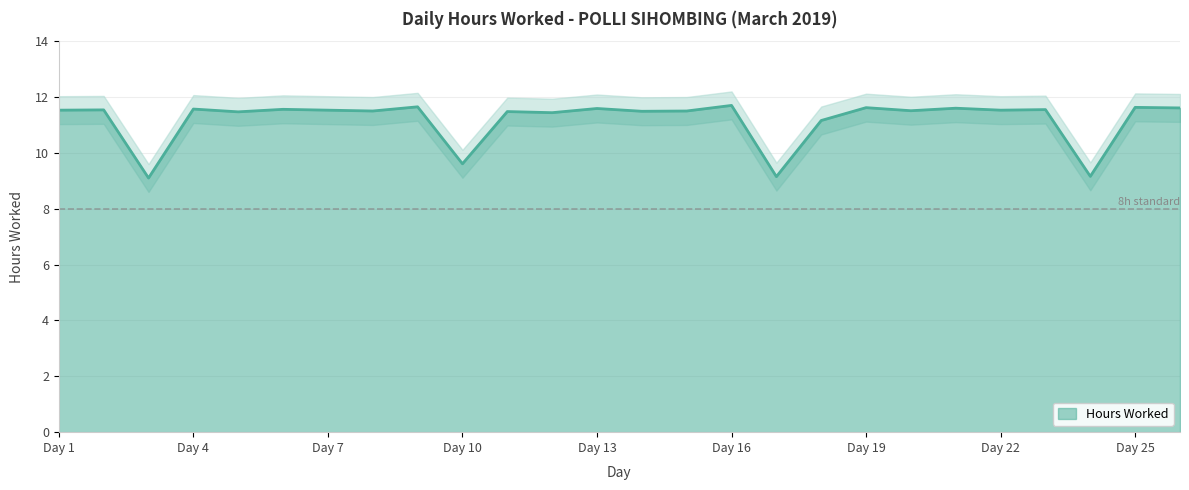

List the labels in order of value, largest first.

Day 16, Day 9, Day 25, Day 19, Day 26, Day 21, Day 13, Day 4, Day 6, Day 23, Day 2, Day 1, Day 7, Day 22, Day 20, Day 8, Day 15, Day 14, Day 11, Day 5, Day 12, Day 18, Day 10, Day 24, Day 17, Day 3